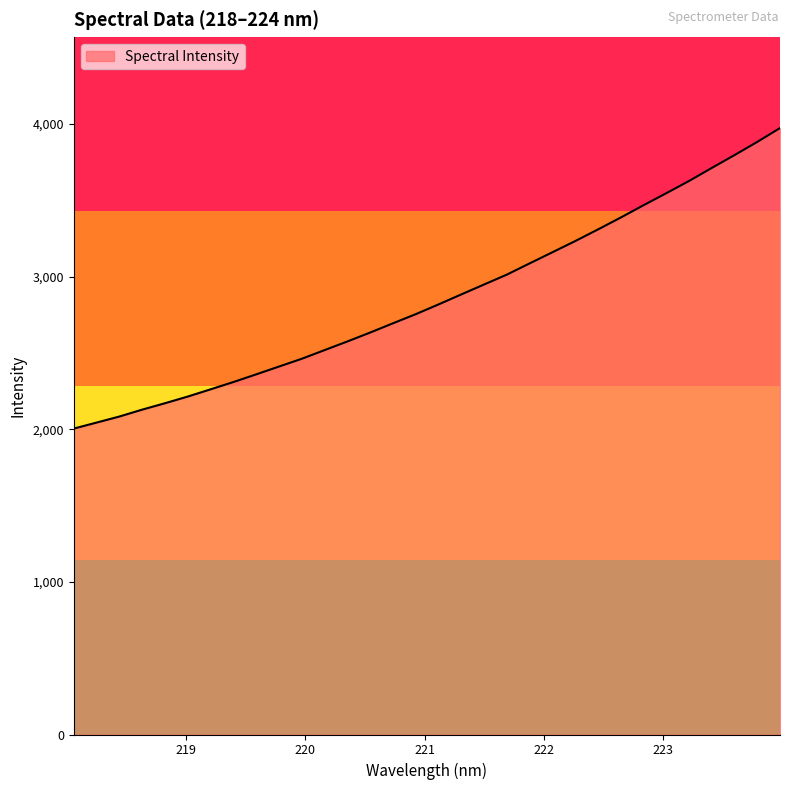

What is the smallest value displayed?

2004.7